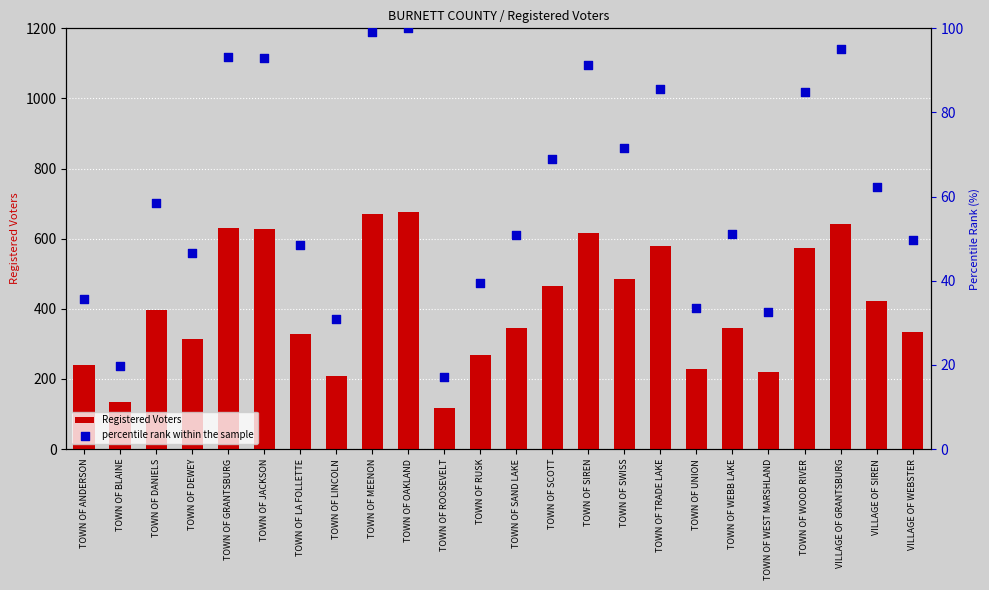

What are all the series names shown in the legend?

Registered Voters, percentile rank within the sample